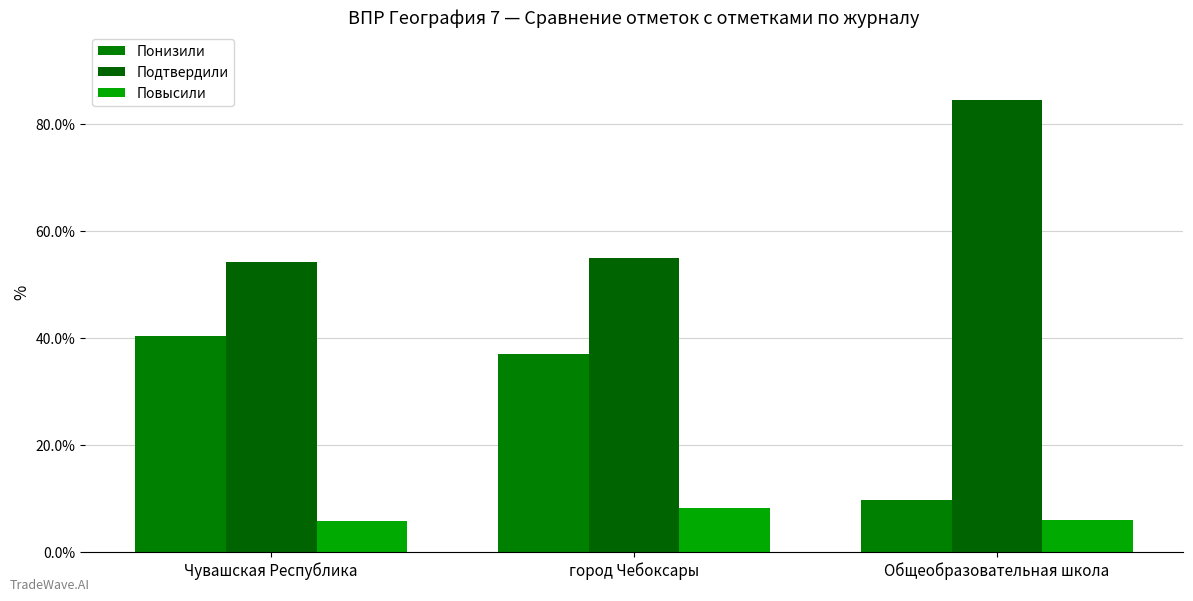

At which label does Понизили reach its peak?

Чувашская Республика